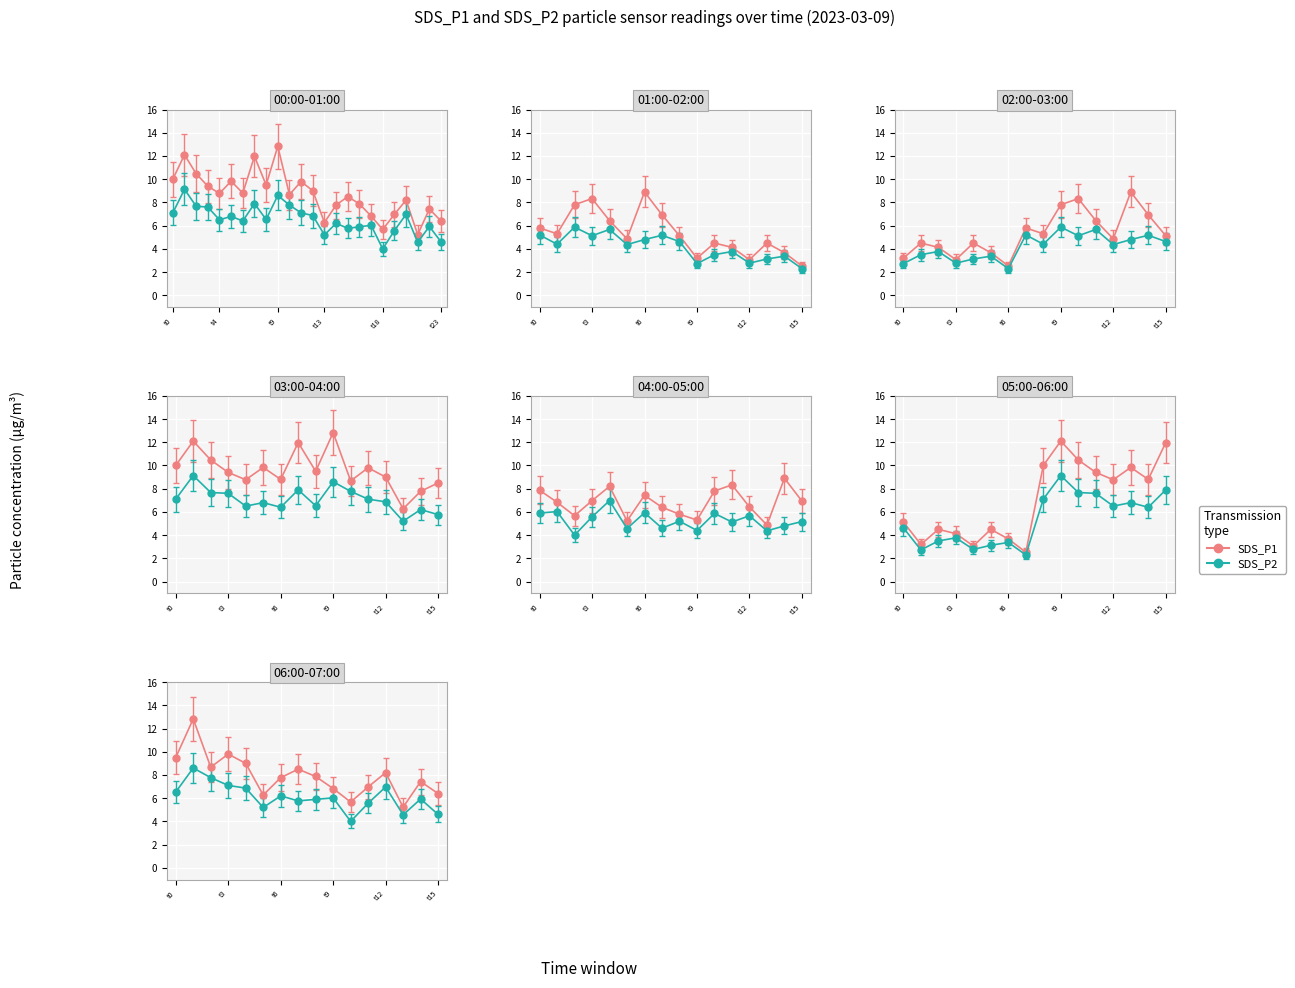

What is the minimum value shown in the chart?

2.3